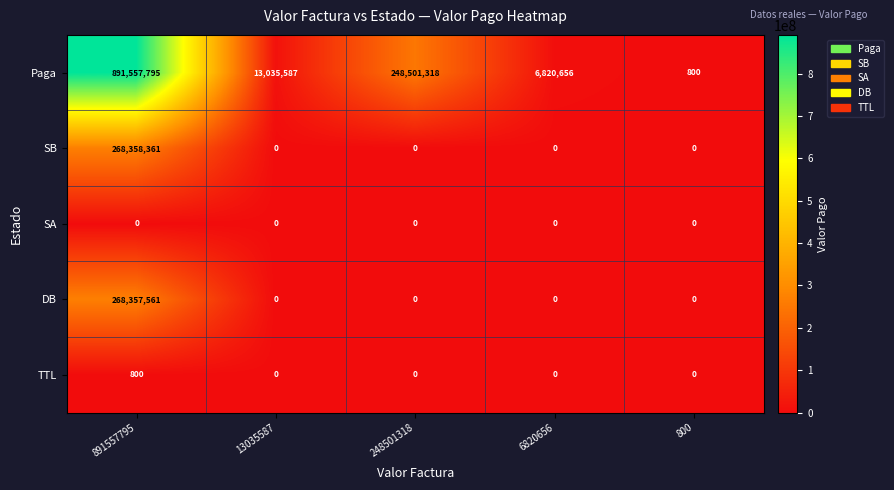

Reading left to right, list all the values displayed in this chart.

Paga: 891557795	13035587	248501318	6820656	800
SB: 268358361	0	0	0	0
SA: 0	0	0	0	0
DB: 268357561	0	0	0	0
TTL: 800	0	0	0	0